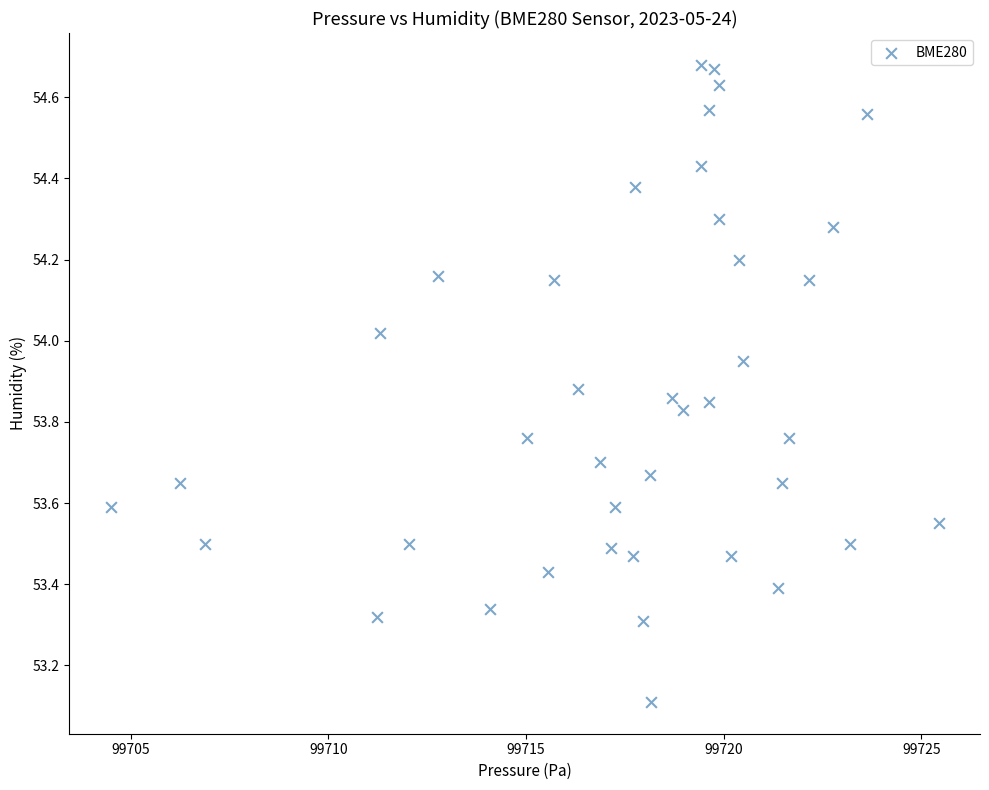

What is the range of X values (max minus min)?

20.9